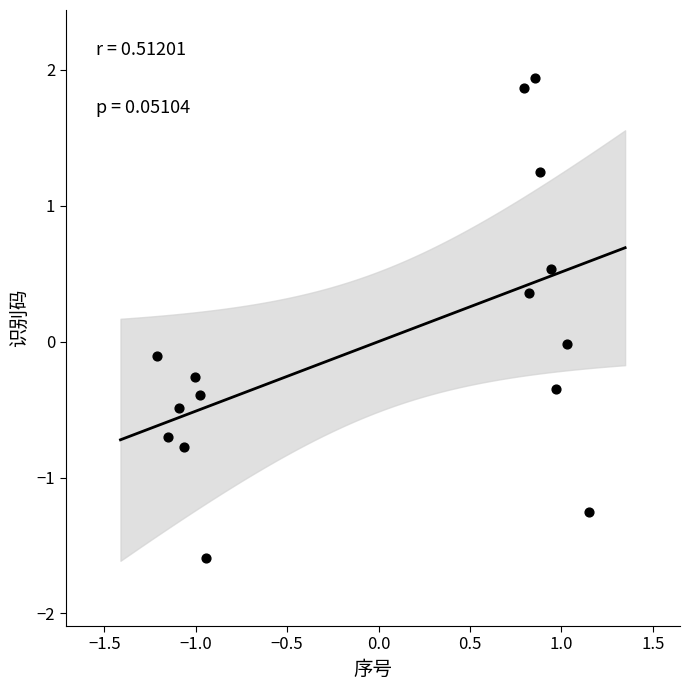

What is the range of Y values (max minus min)?

3.5